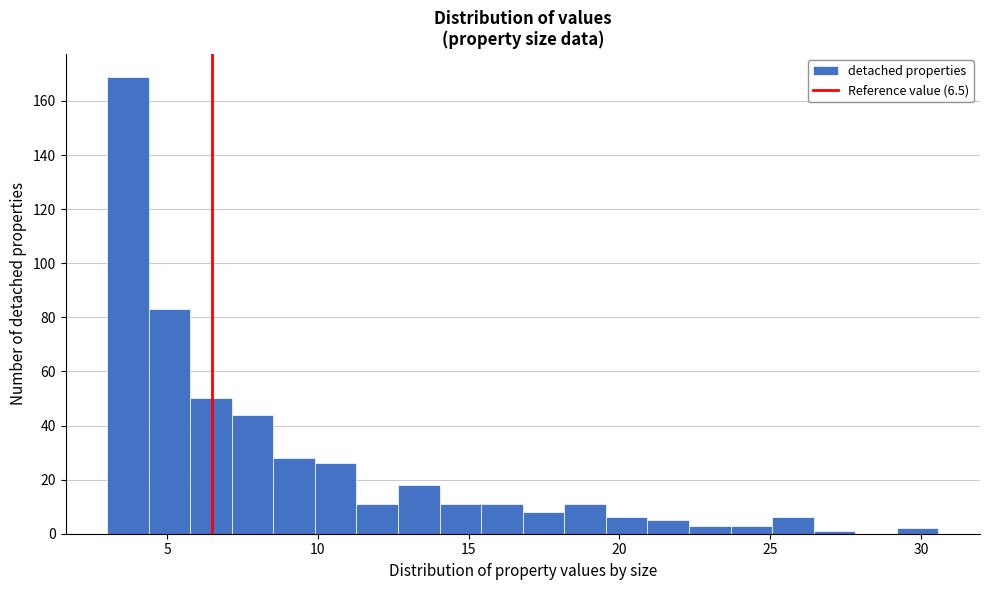

Read against the x-axis, roughly where is the centre of the tallest bar?

3.5